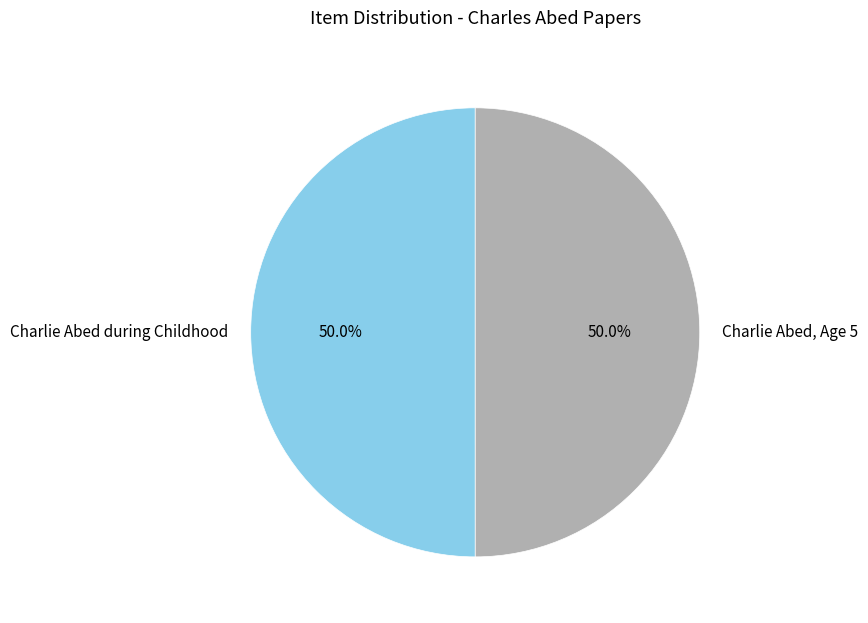

Is it true that Charlie Abed during Childhood is 50% of the pie?

True